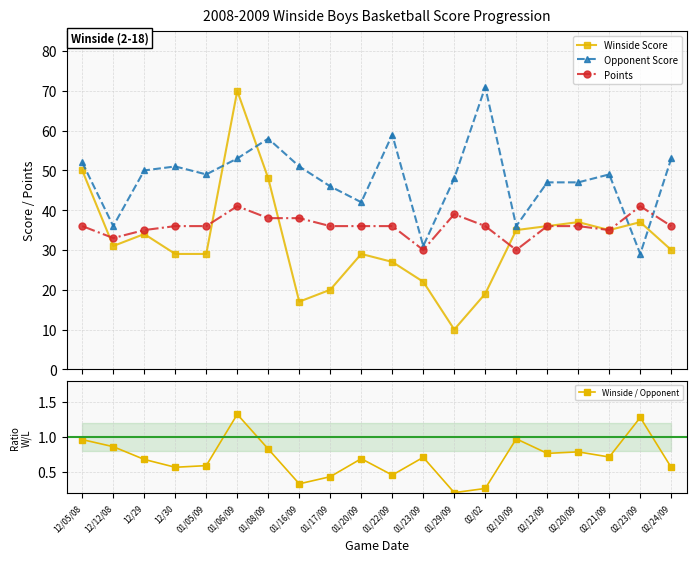

What is the sum of the Opponent Score values at 02/23/09 and 02/21/09?

78.0